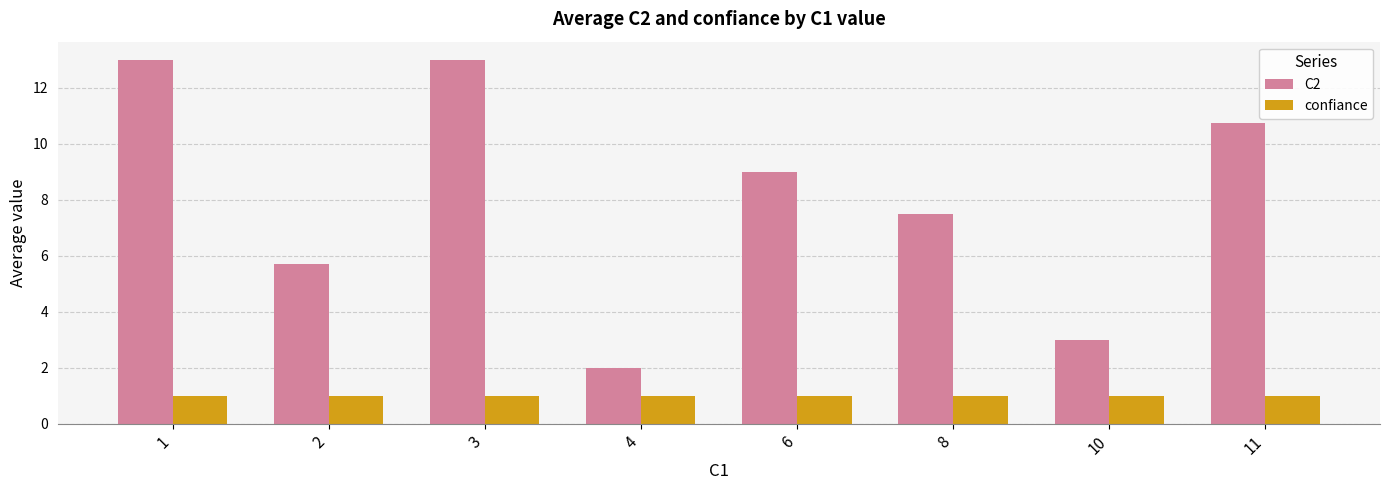

Are the bars grouped side by side (vs. stacked)?

Yes